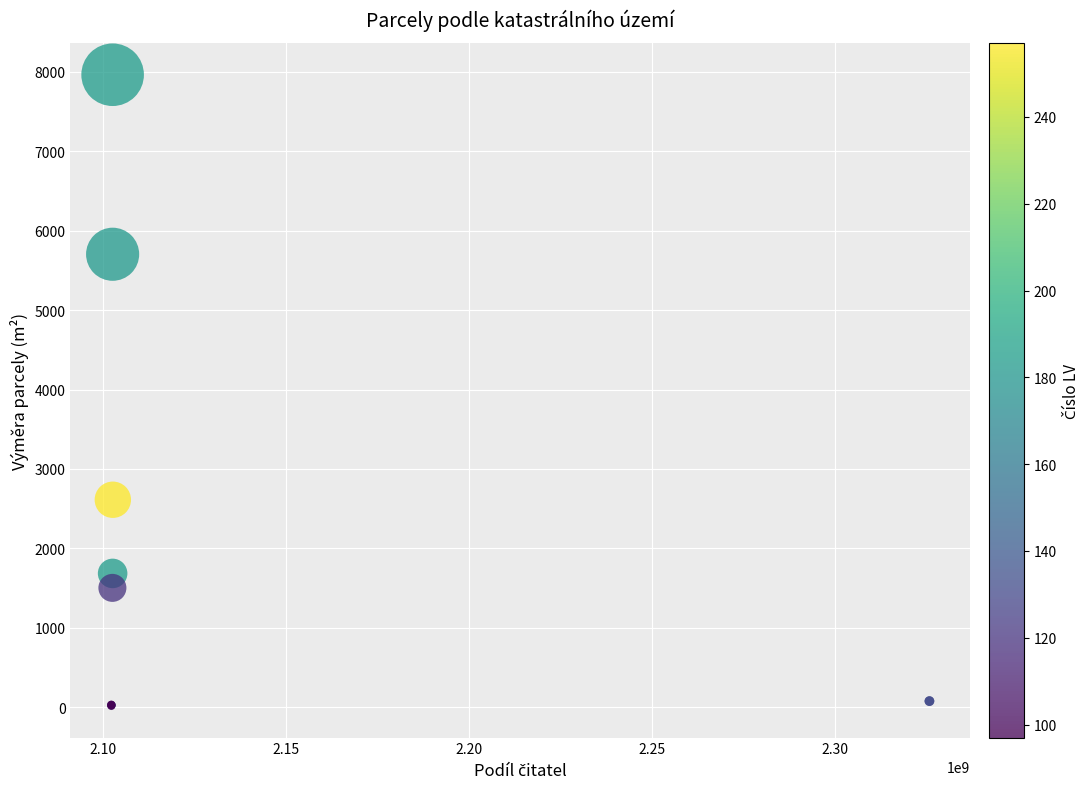

What Y value in the scatter plot is closest to 3989?

2612